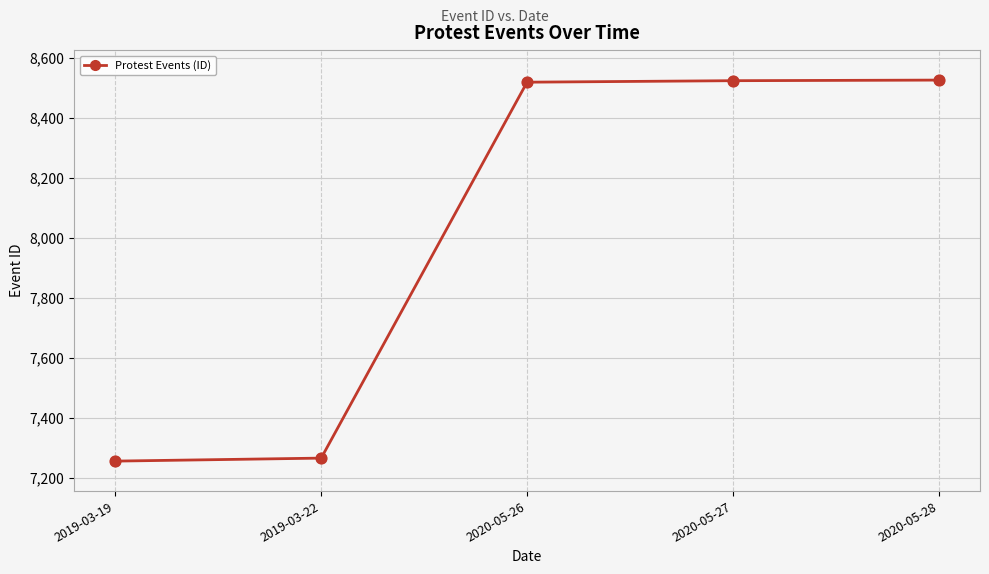

Which has a higher value, 2019-03-19 or 2020-05-28?

2020-05-28